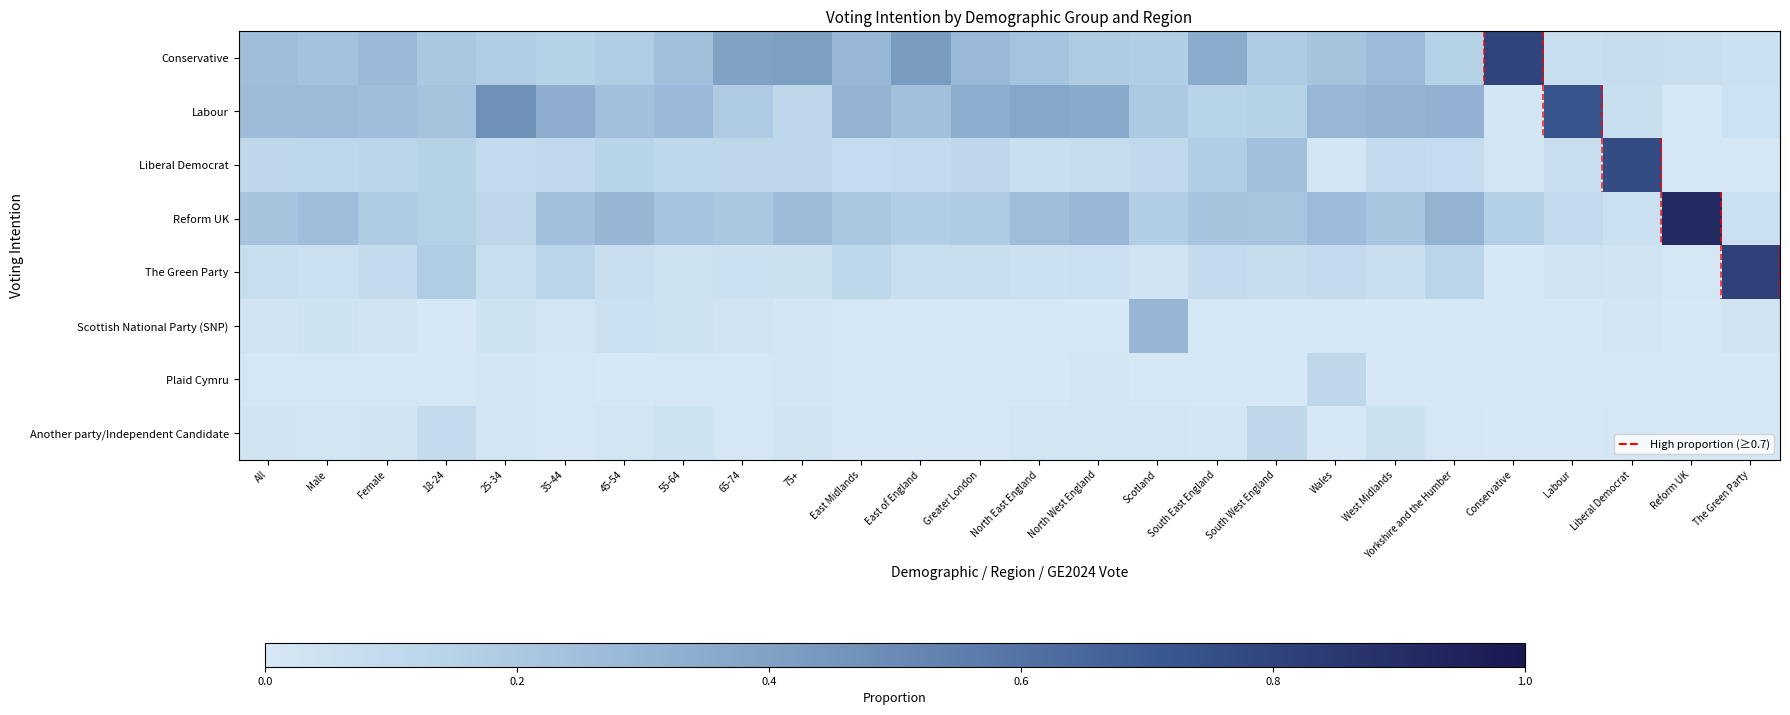

Reading left to right, transcribe all the data shown in this chart.

Conservative: All=0.3	Male=0.2	Female=0.3	18-24=0.2	25-34=0.2	35-44=0.2	45-54=0.2	55-64=0.2	65-74=0.4	75+=0.4	East Midlands=0.3	East of England=0.4	Greater London=0.3	North East England=0.2	North West England=0.2	Scotland=0.2	South East England=0.4	South West England=0.2	Wales=0.2	West Midlands=0.3	Yorkshire and the Humber=0.2	Conservative=0.8	Labour=0.1	Liberal Democrat=0.1	Reform UK=0.1	The Green Party=0.1
Labour: All=0.3	Male=0.3	Female=0.3	18-24=0.2	25-34=0.5	35-44=0.3	45-54=0.2	55-64=0.3	65-74=0.2	75+=0.1	East Midlands=0.3	East of England=0.2	Greater London=0.3	North East England=0.4	North West England=0.4	Scotland=0.2	South East England=0.1	South West England=0.2	Wales=0.3	West Midlands=0.3	Yorkshire and the Humber=0.3	Conservative=0.0	Labour=0.7	Liberal Democrat=0.1	Reform UK=0.0	The Green Party=0.0
Liberal Democrat: All=0.1	Male=0.1	Female=0.1	18-24=0.2	25-34=0.1	35-44=0.1	45-54=0.1	55-64=0.1	65-74=0.1	75+=0.1	East Midlands=0.1	East of England=0.1	Greater London=0.1	North East England=0.1	North West England=0.1	Scotland=0.1	South East England=0.2	South West England=0.2	Wales=0.0	West Midlands=0.1	Yorkshire and the Humber=0.1	Conservative=0.0	Labour=0.1	Liberal Democrat=0.8	Reform UK=0.0	The Green Party=0.0
Reform UK: All=0.2	Male=0.3	Female=0.2	18-24=0.1	25-34=0.1	35-44=0.2	45-54=0.3	55-64=0.2	65-74=0.2	75+=0.3	East Midlands=0.2	East of England=0.2	Greater London=0.2	North East England=0.3	North West England=0.3	Scotland=0.2	South East England=0.2	South West England=0.2	Wales=0.3	West Midlands=0.2	Yorkshire and the Humber=0.3	Conservative=0.2	Labour=0.1	Liberal Democrat=0.1	Reform UK=0.9	The Green Party=0.1
The Green Party: All=0.1	Male=0.1	Female=0.1	18-24=0.2	25-34=0.1	35-44=0.1	45-54=0.1	55-64=0.0	65-74=0.1	75+=0.1	East Midlands=0.1	East of England=0.1	Greater London=0.1	North East England=0.1	North West England=0.1	Scotland=0.0	South East England=0.1	South West England=0.1	Wales=0.1	West Midlands=0.1	Yorkshire and the Humber=0.1	Conservative=0.0	Labour=0.0	Liberal Democrat=0.0	Reform UK=0.0	The Green Party=0.8
Scottish National Party (SNP): All=0.0	Male=0.0	Female=0.0	18-24=0.0	25-34=0.0	35-44=0.0	45-54=0.1	55-64=0.0	65-74=0.0	75+=0.0	East Midlands=0.0	East of England=0.0	Greater London=0.0	North East England=0.0	North West England=0.0	Scotland=0.3	South East England=0.0	South West England=0.0	Wales=0.0	West Midlands=0.0	Yorkshire and the Humber=0.0	Conservative=0.0	Labour=0.0	Liberal Democrat=0.0	Reform UK=0.0	The Green Party=0.0
Plaid Cymru: All=0.0	Male=0.0	Female=0.0	18-24=0.0	25-34=0.0	35-44=0.0	45-54=0.0	55-64=0.0	65-74=0.0	75+=0.0	East Midlands=0.0	East of England=0.0	Greater London=0.0	North East England=0.0	North West England=0.0	Scotland=0.0	South East England=0.0	South West England=0.0	Wales=0.1	West Midlands=0.0	Yorkshire and the Humber=0.0	Conservative=0.0	Labour=0.0	Liberal Democrat=0.0	Reform UK=0.0	The Green Party=0.0
Another party/Independent Candidate: All=0.0	Male=0.0	Female=0.0	18-24=0.1	25-34=0.0	35-44=0.0	45-54=0.0	55-64=0.0	65-74=0.0	75+=0.0	East Midlands=0.0	East of England=0.0	Greater London=0.0	North East England=0.0	North West England=0.0	Scotland=0.0	South East England=0.0	South West England=0.1	Wales=0.0	West Midlands=0.0	Yorkshire and the Humber=0.0	Conservative=0.0	Labour=0.0	Liberal Democrat=0.0	Reform UK=0.0	The Green Party=0.0